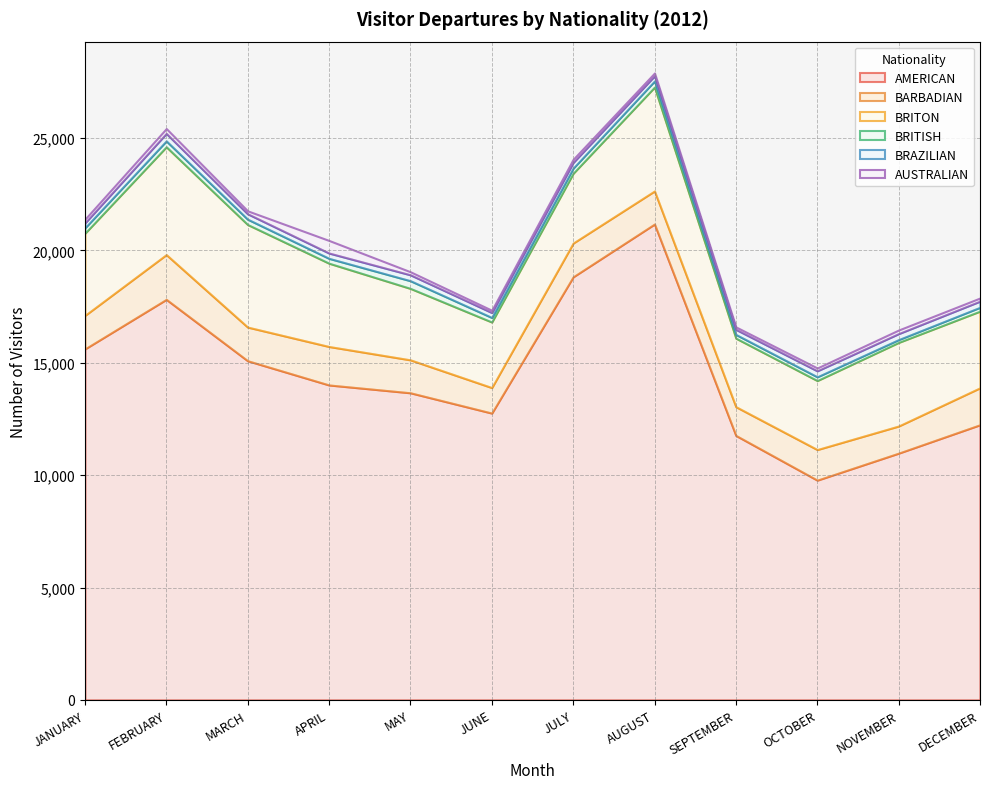

What is the average value of the AUSTRALIAN series?

177